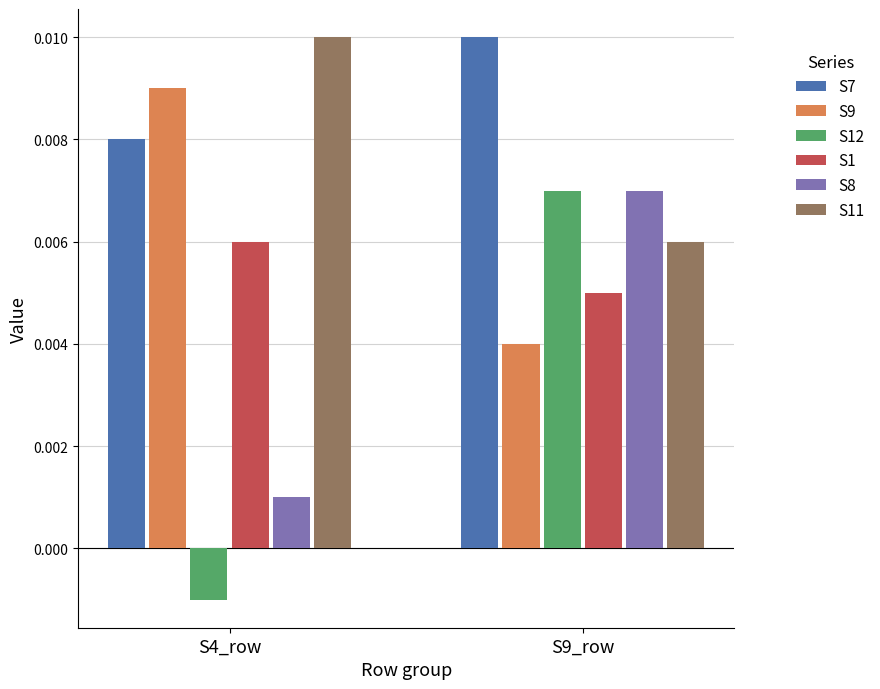

What are all the series names shown in the legend?

S7, S9, S12, S1, S8, S11